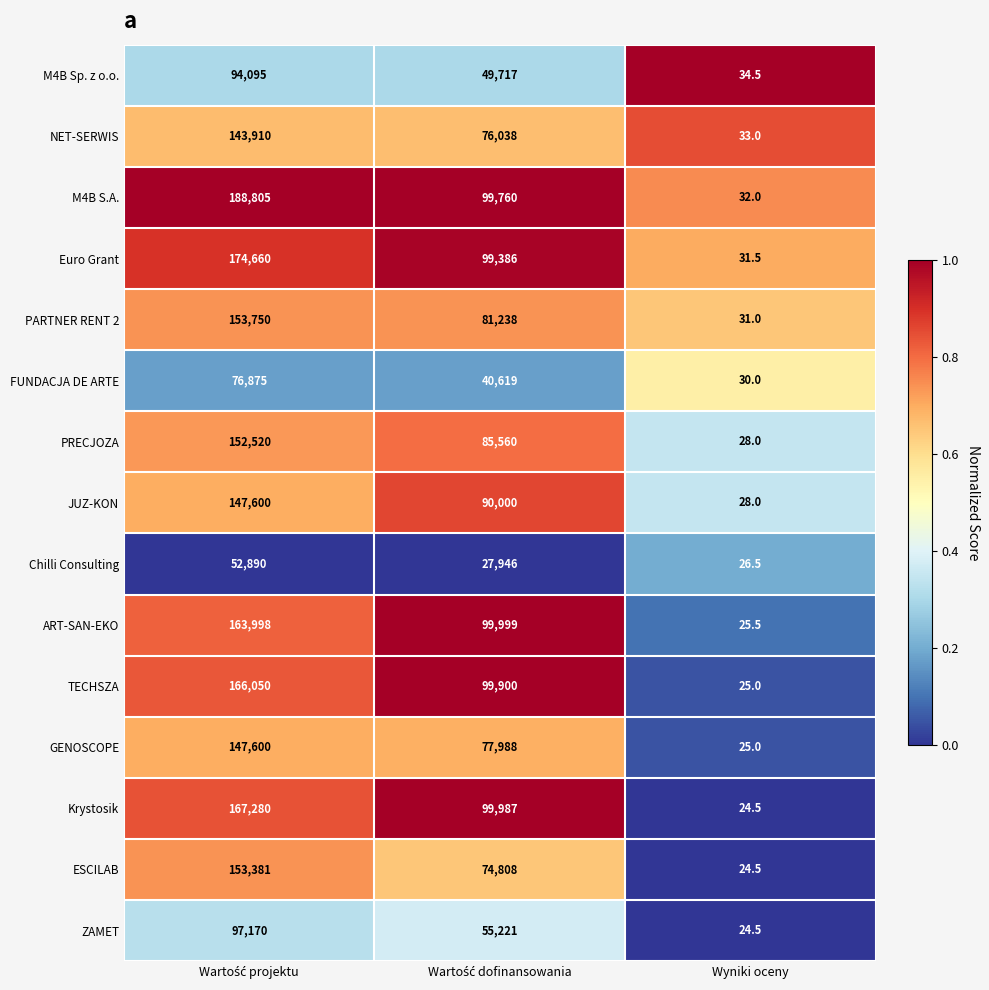

What is the maximum value for Krystosik?

167280.0